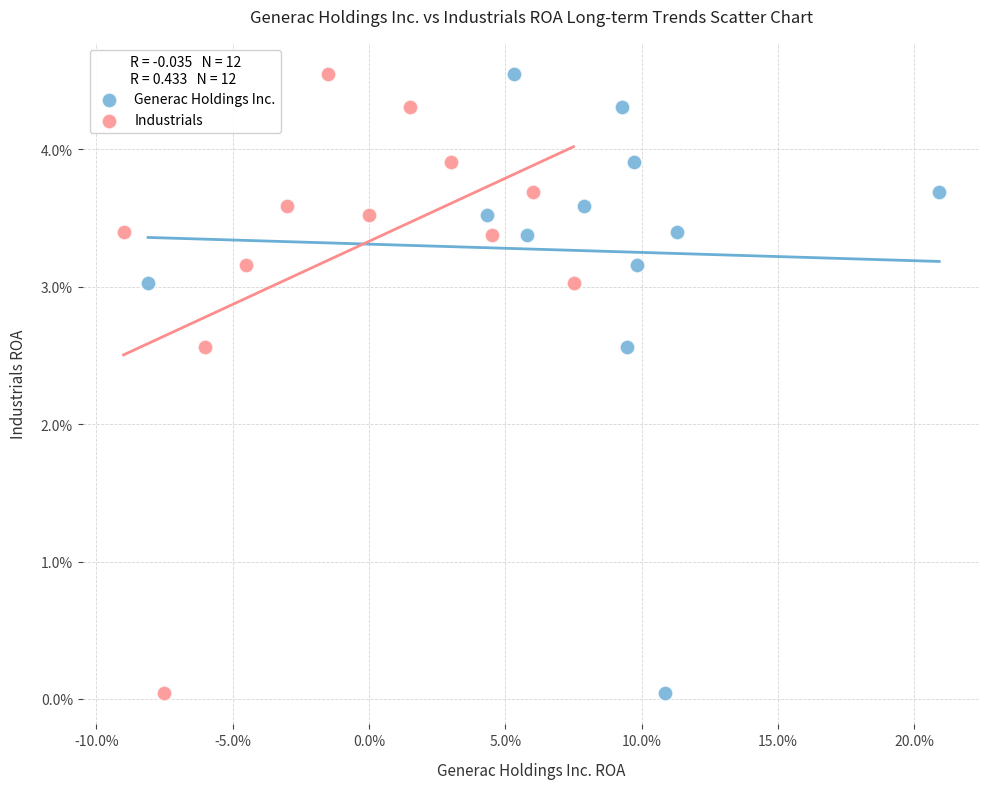

What are all the series names shown in the legend?

Generac Holdings Inc., Industrials